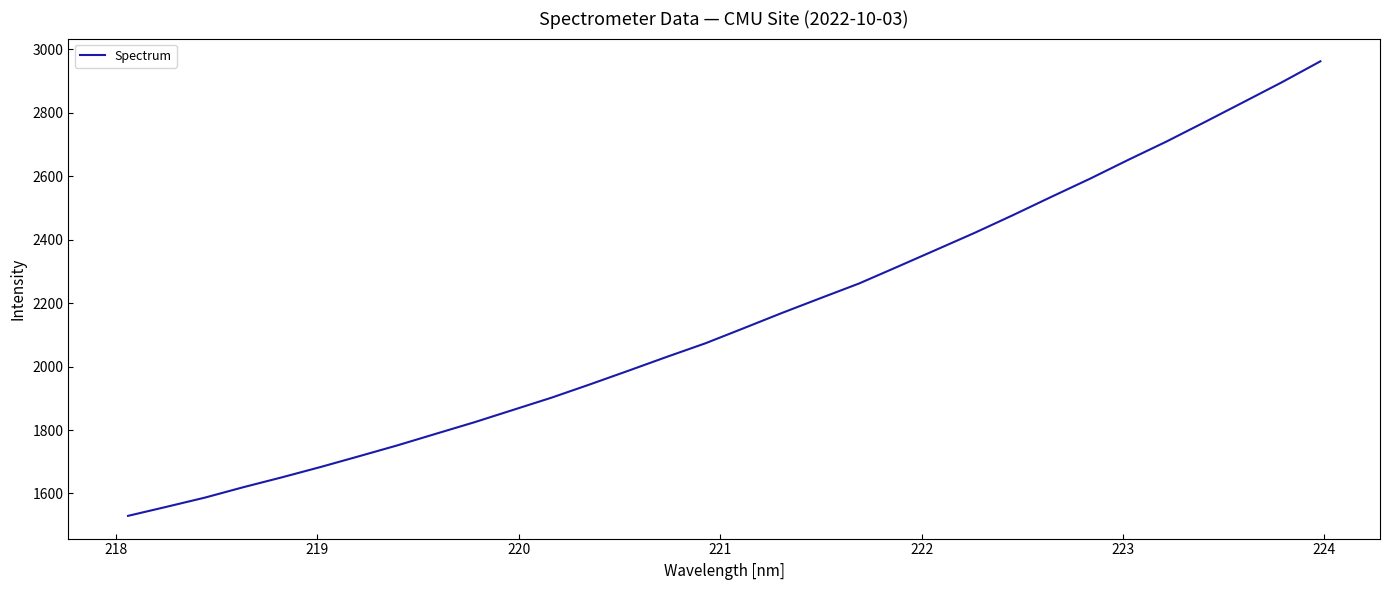

What is the smallest value displayed?

1529.5